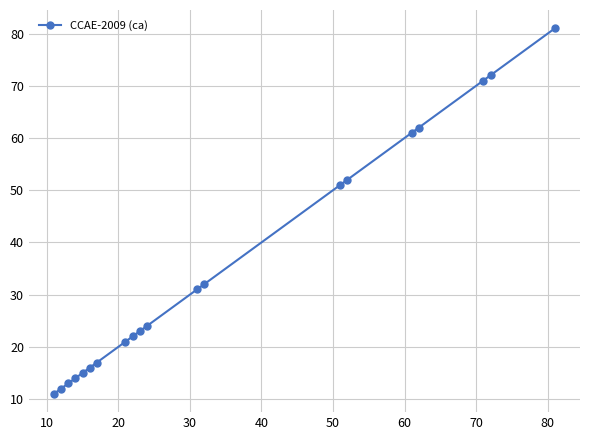

What is the difference between the second highest and minimum values?

61